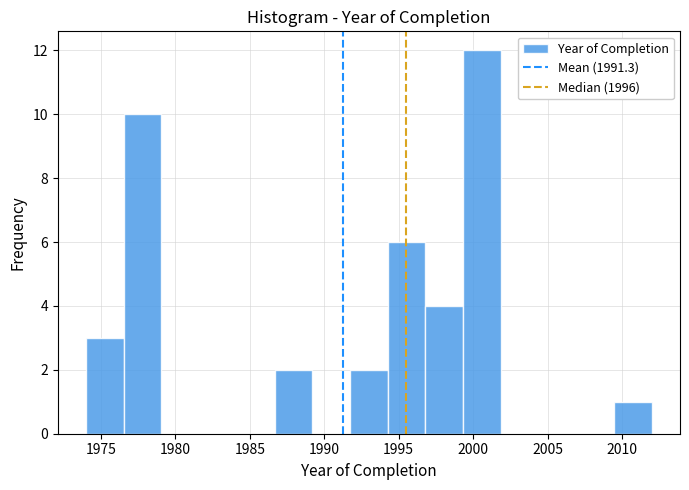

Reading left to right, transcribe this chart: for each bar, give the range it covers on the x-axis and its height. Neither the bar edges nor the heights are printed on the chart, so give them approximately, as read against the axes.

1974.0 to 1976.5: 3
1976.5 to 1979.0: 10
1979.0 to 1981.5: 0
1981.5 to 1984.0: 0
1984.0 to 1986.5: 0
1986.5 to 1989.0: 2
1989.0 to 1991.5: 0
1991.5 to 1994.5: 2
1994.5 to 1997.0: 6
1997.0 to 1999.5: 4
1999.5 to 2002.0: 12
2002.0 to 2004.5: 0
2004.5 to 2007.0: 0
2007.0 to 2009.5: 0
2009.5 to 2012.0: 1